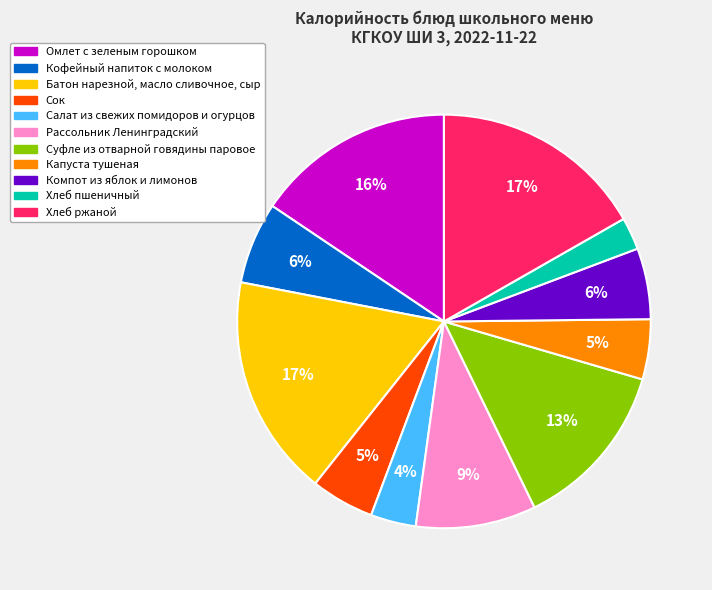

The Омлет с зеленым горошком slice represents 16% of the pie. True or false?

True